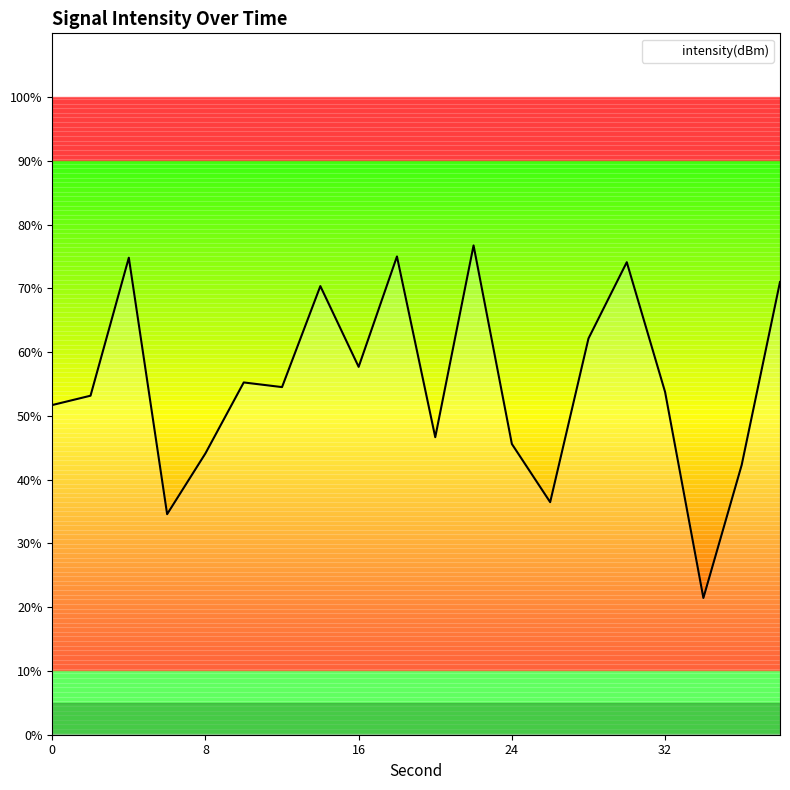

How many points are higher than both their immediate neighbors (excluding endpoints)?

6